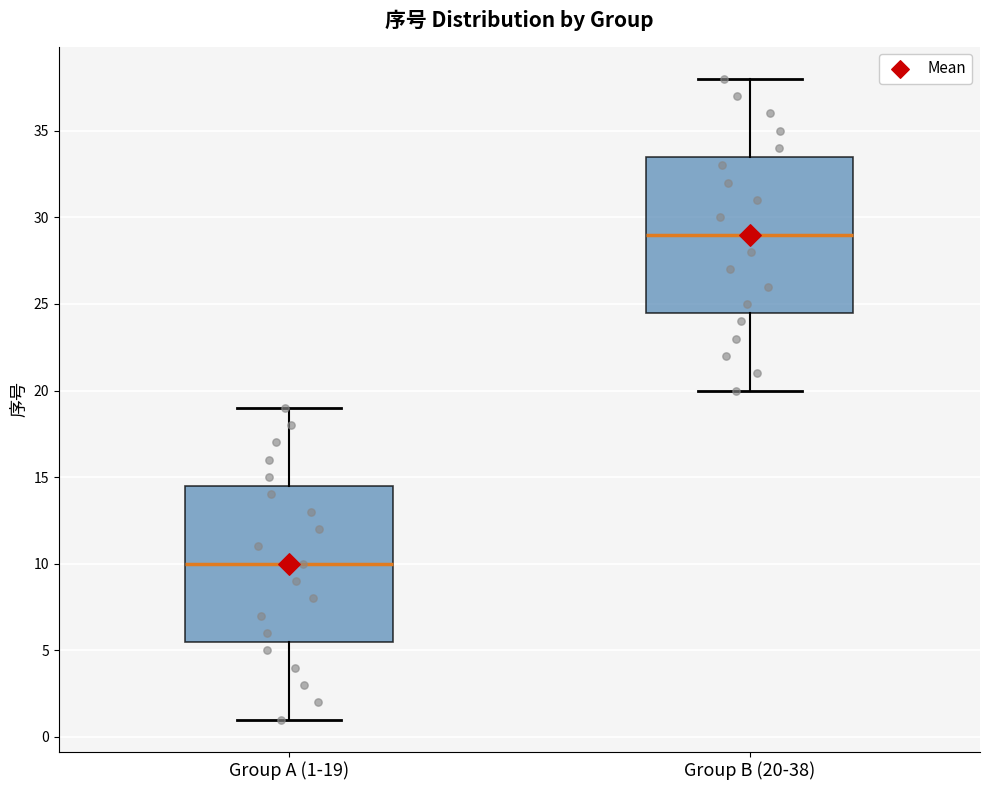

Where is the upper edge of the box for Group B (20-38) on the y-axis? The values are not printed on the chart, so give them approximately, as read against the axis.

33.5